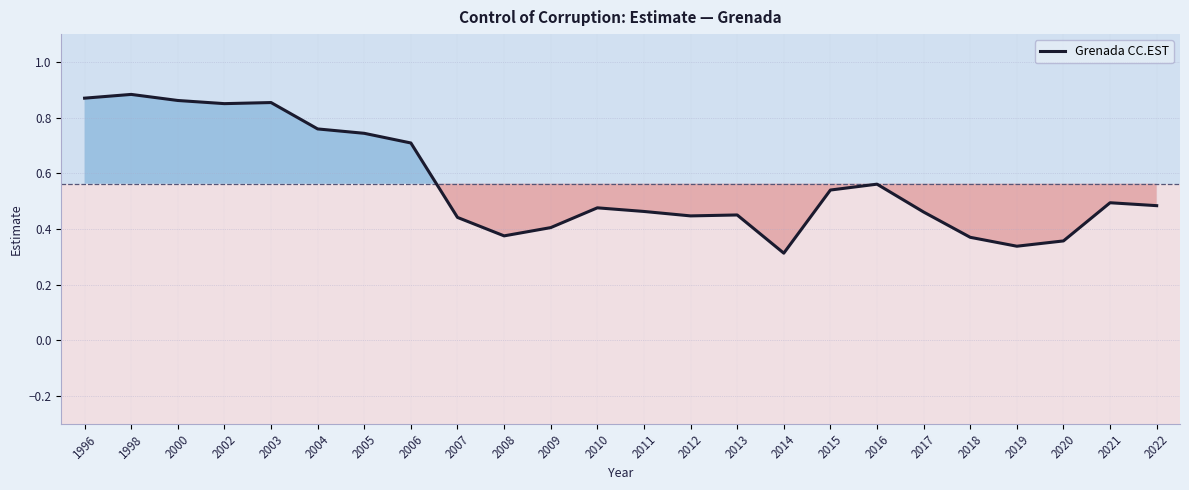

What is the change in value from 2009 to 2019?

-0.1